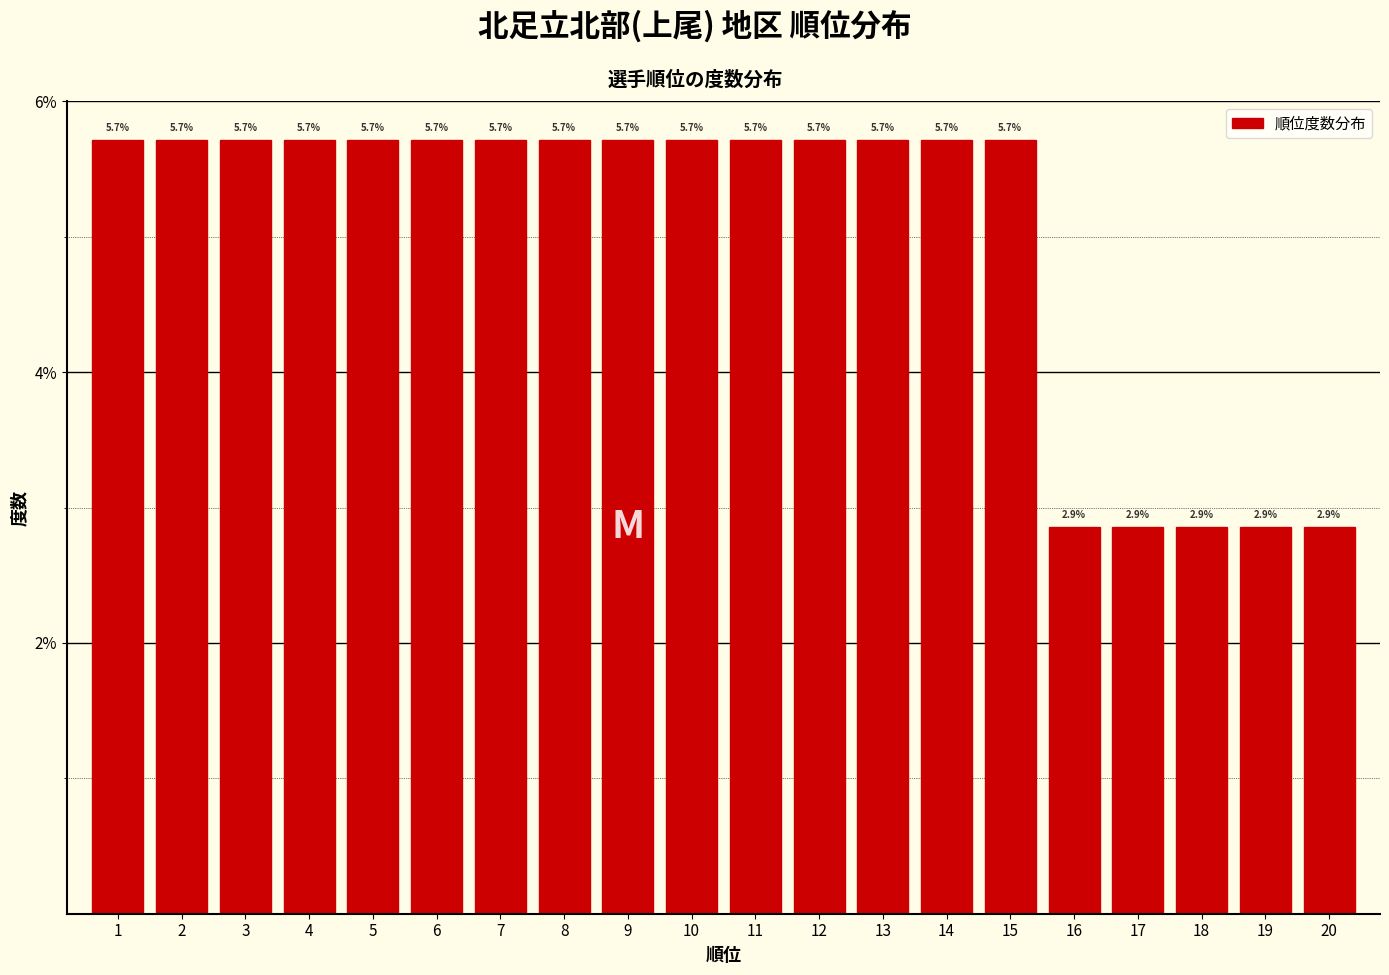

Reading right to left, transcribe all the data shown in this chart.

2.9	2.9	2.9	2.9	2.9	5.7	5.7	5.7	5.7	5.7	5.7	5.7	5.7	5.7	5.7	5.7	5.7	5.7	5.7	5.7